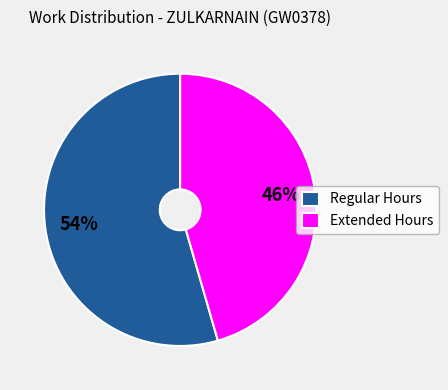

Between Regular Hours and Extended Hours, which is larger?

Regular Hours